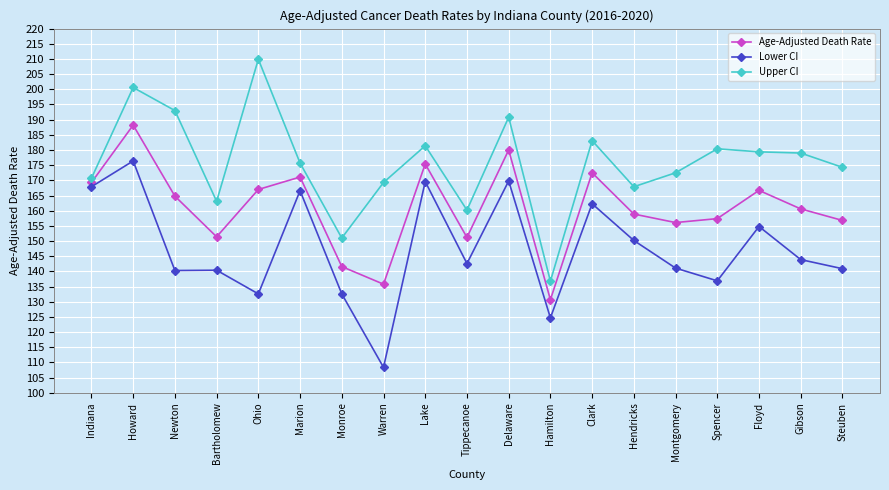

What is the total value across all series at Newton?

498.1